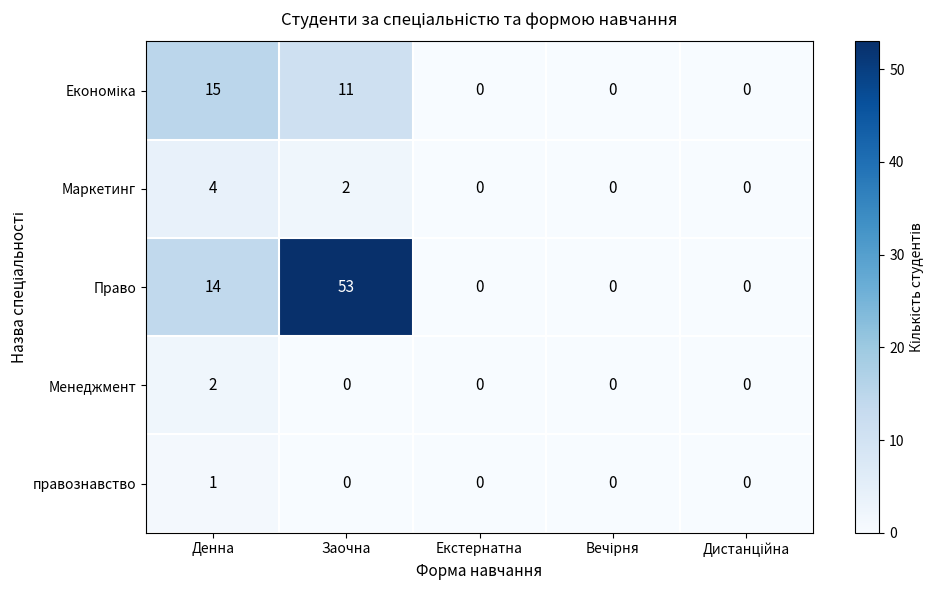

Is the value of Менеджмент at Заочна greater than the value of правознавство at Денна?

No